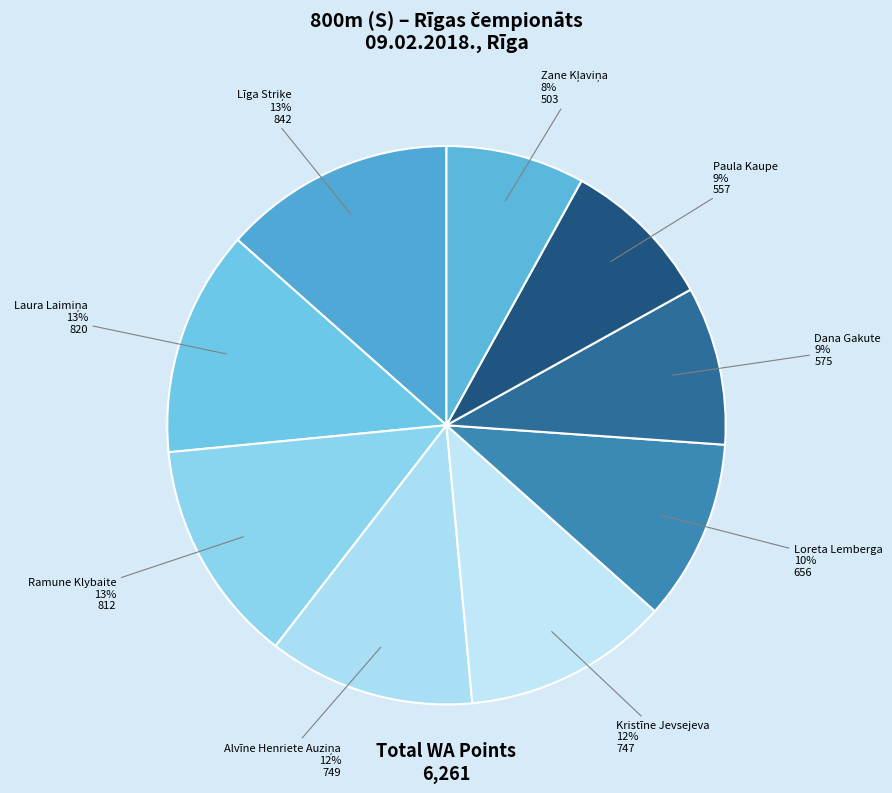

Does Loreta Lemberga represent more than half of the total?

No